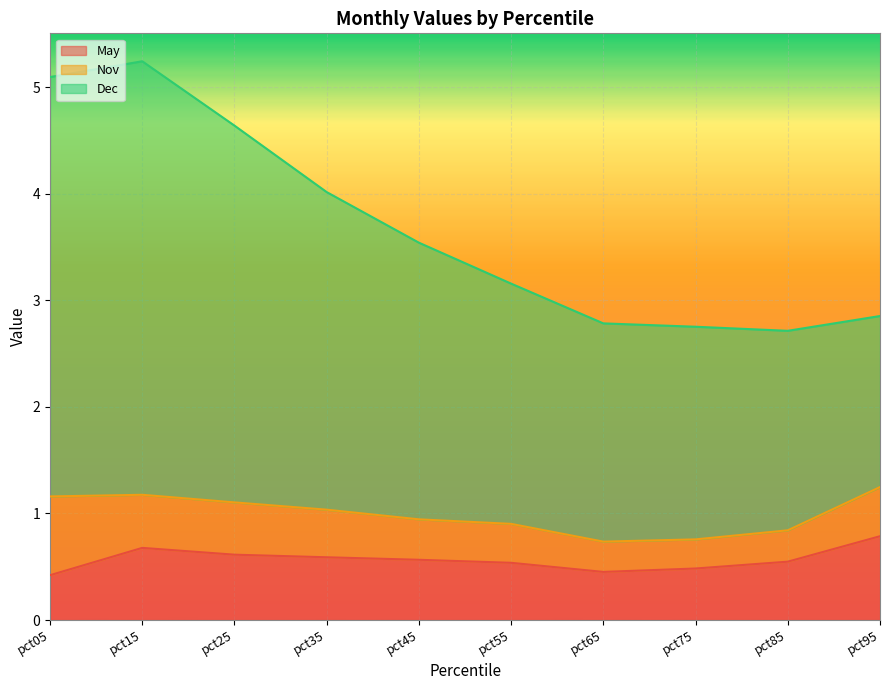

Count the May values in the range 0 to 1.

10